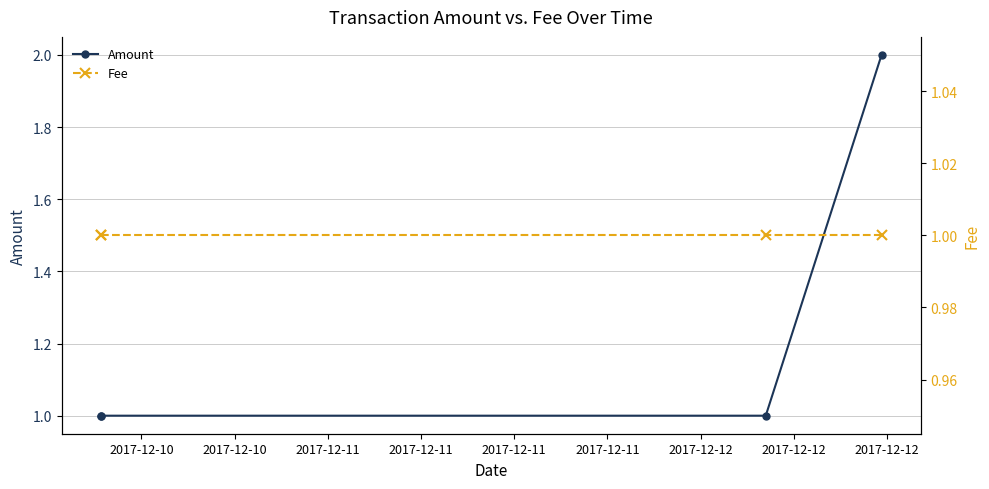

Is this an area chart (filled region under the line)?

No